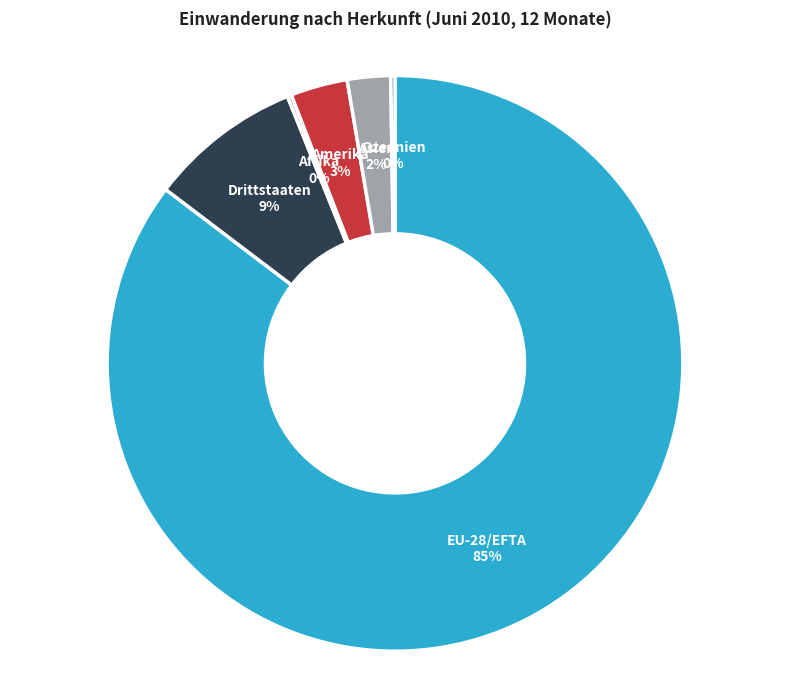

Rank the categories by value from highest to lowest.

EU-28/EFTA, Drittstaaten, Amerika, Asien, Afrika, Ozeanien